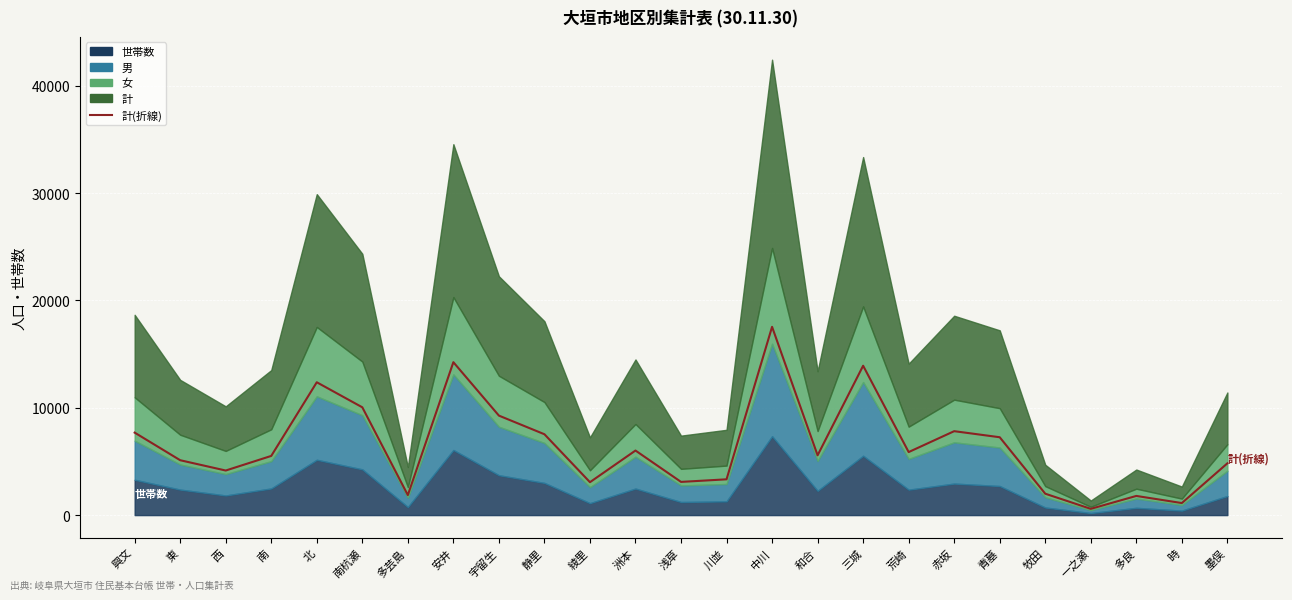

Where is the data nearest to the value 9060?

宇留生